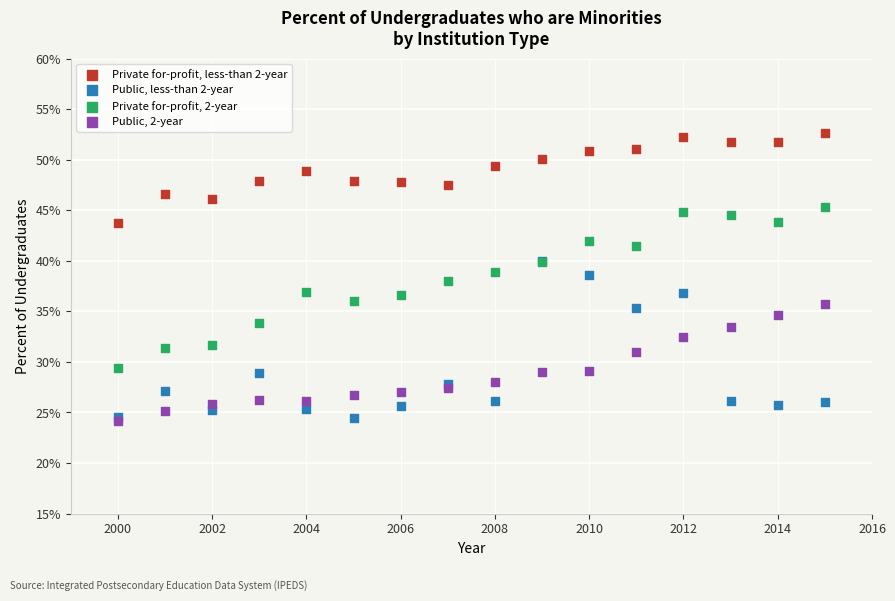

Which series contains the highest Y value?

Private for-profit, less-than 2-year